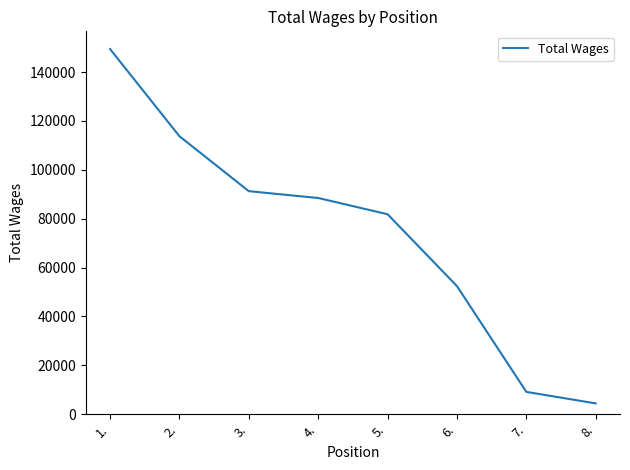

The value at 3. is 124179. True or false?

False